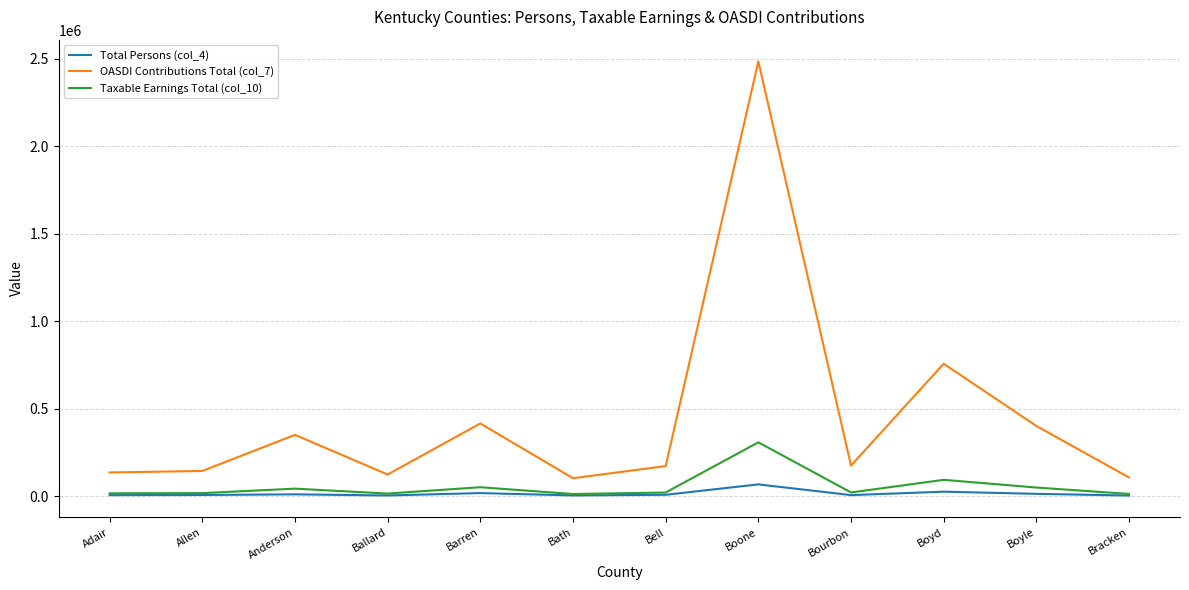

What position from the left is Boyd?

10